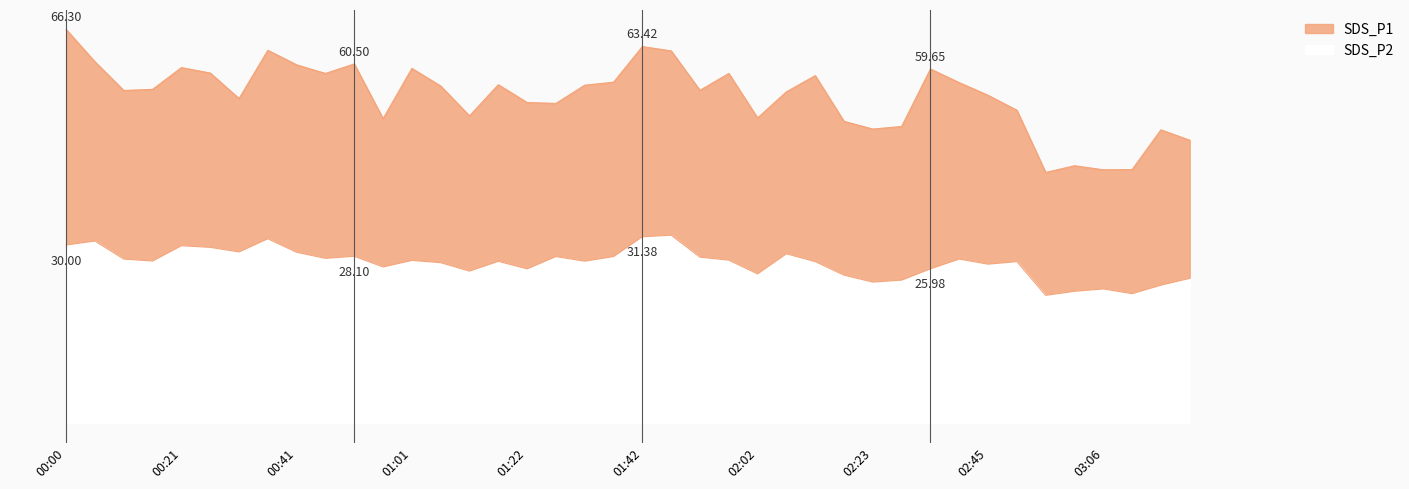

What is the label of the 33rd point from the left?

02:45